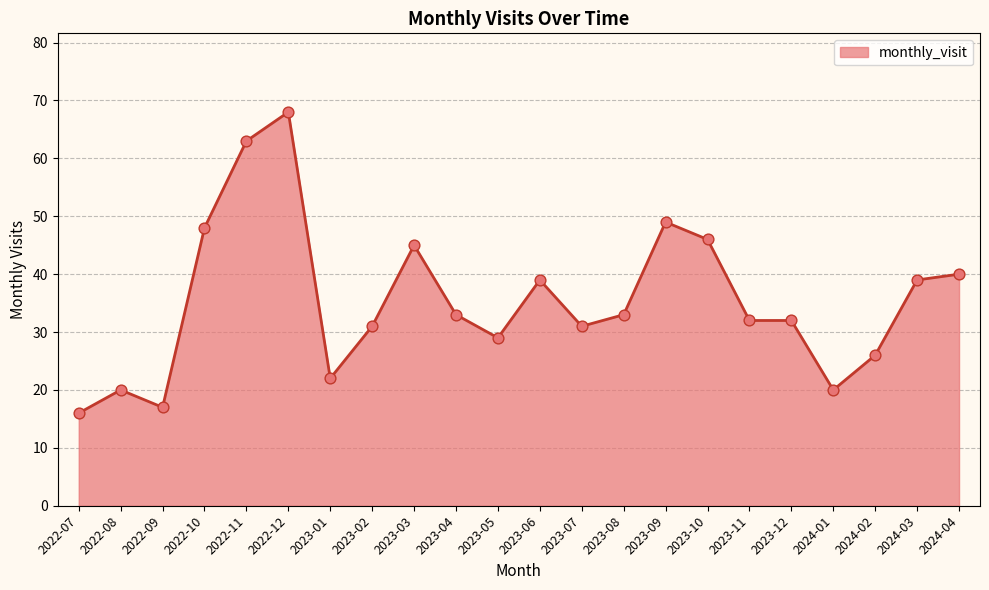

Between 2023-02 and 2022-07, which is larger?

2023-02